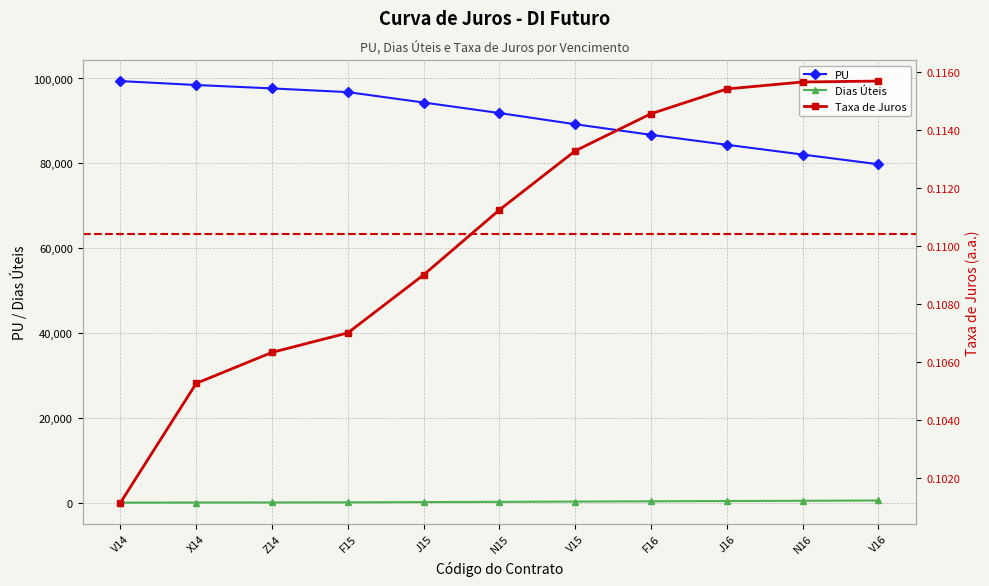

Is it true that PU equals 28135.3 at V14?

False